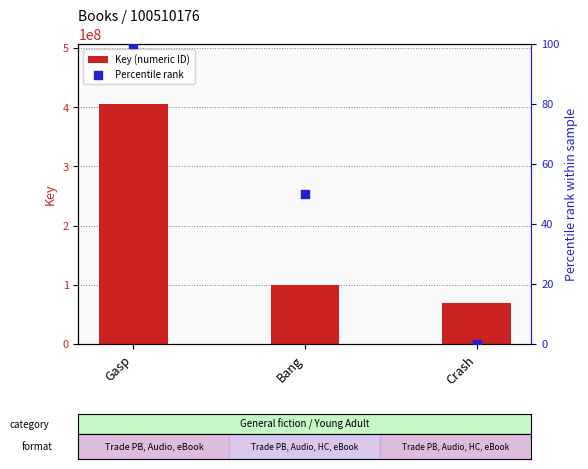

Which series has the largest total across all categories?

Key (numeric ID)